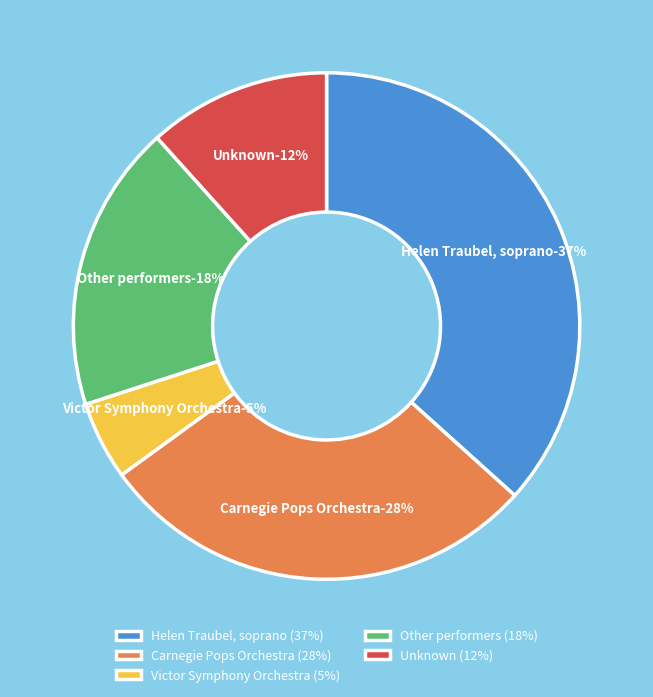

How many segments does this pie chart have?

5